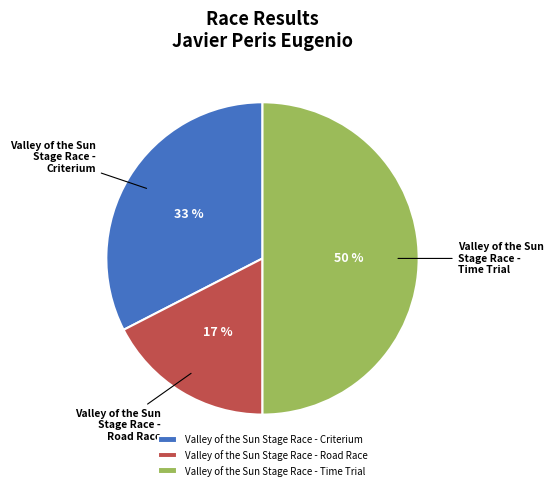

To the nearest percent, what portion does Valley of the Sun Stage Race - Time Trial represent?

50%